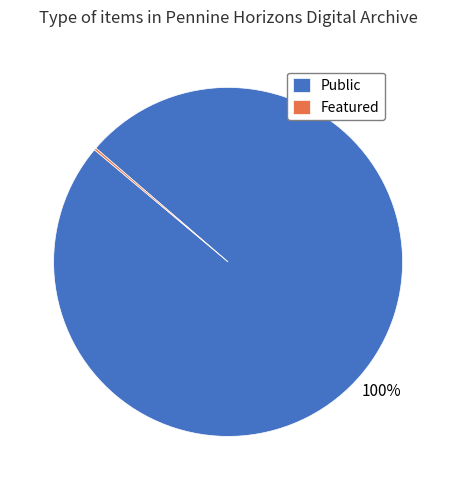

Which slice is the largest?

Public